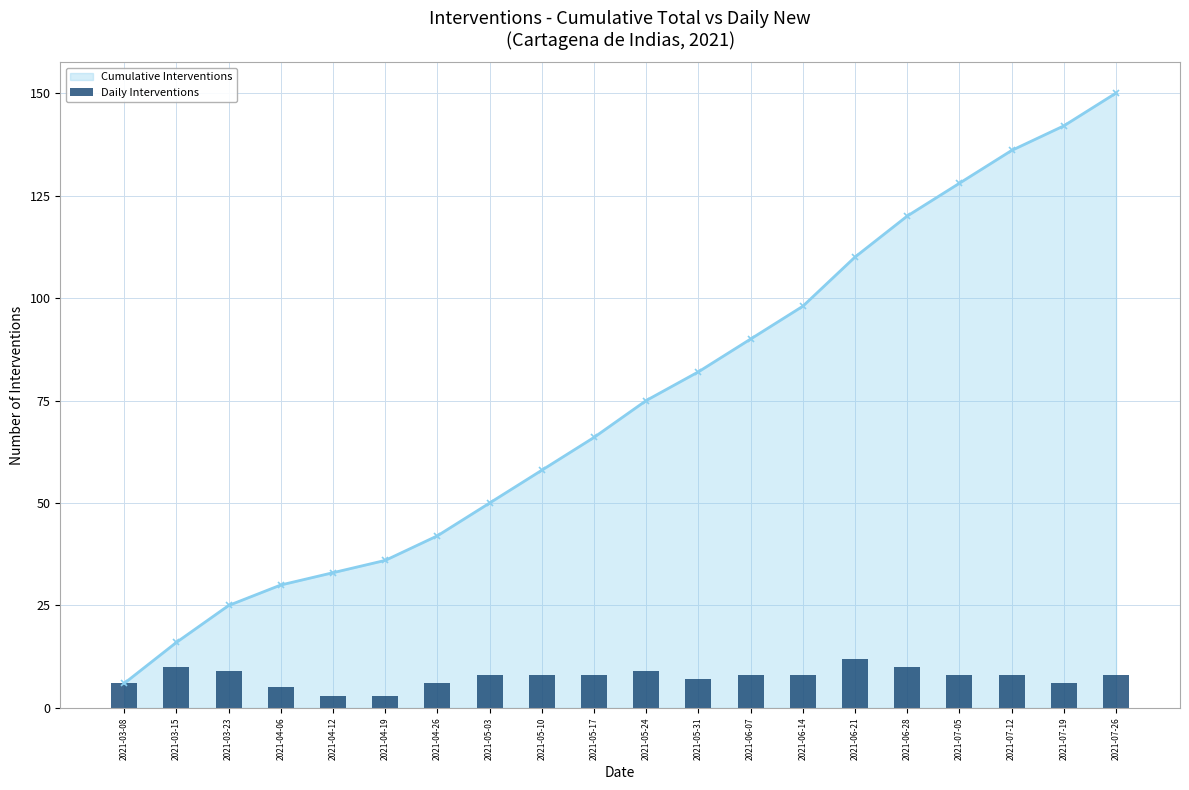

Which label corresponds to the smallest value in the chart?

2021-04-12